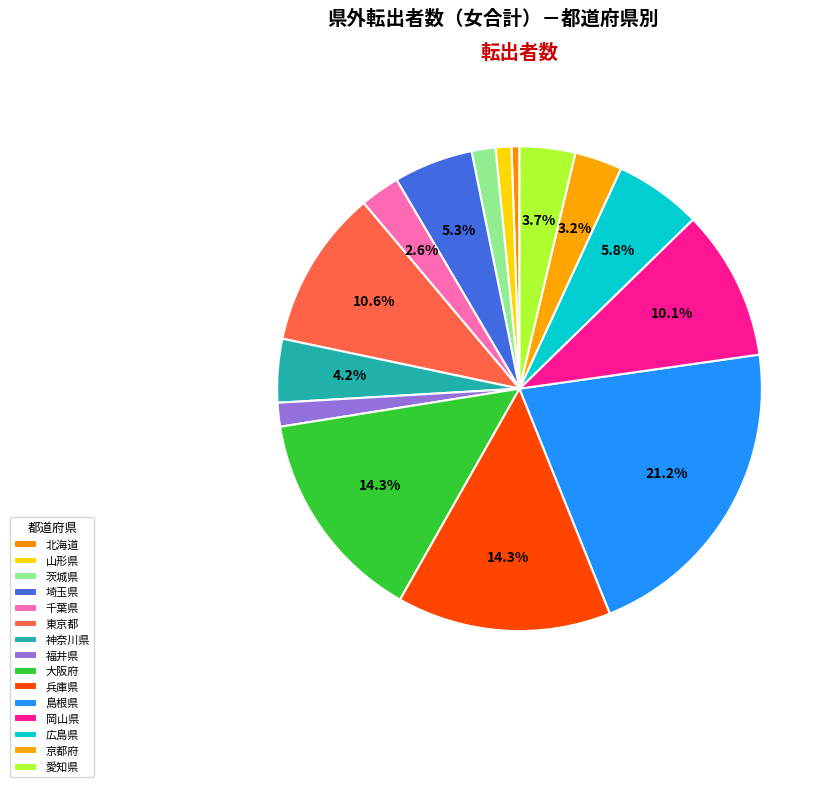

Count the number of slices in the pie.

15